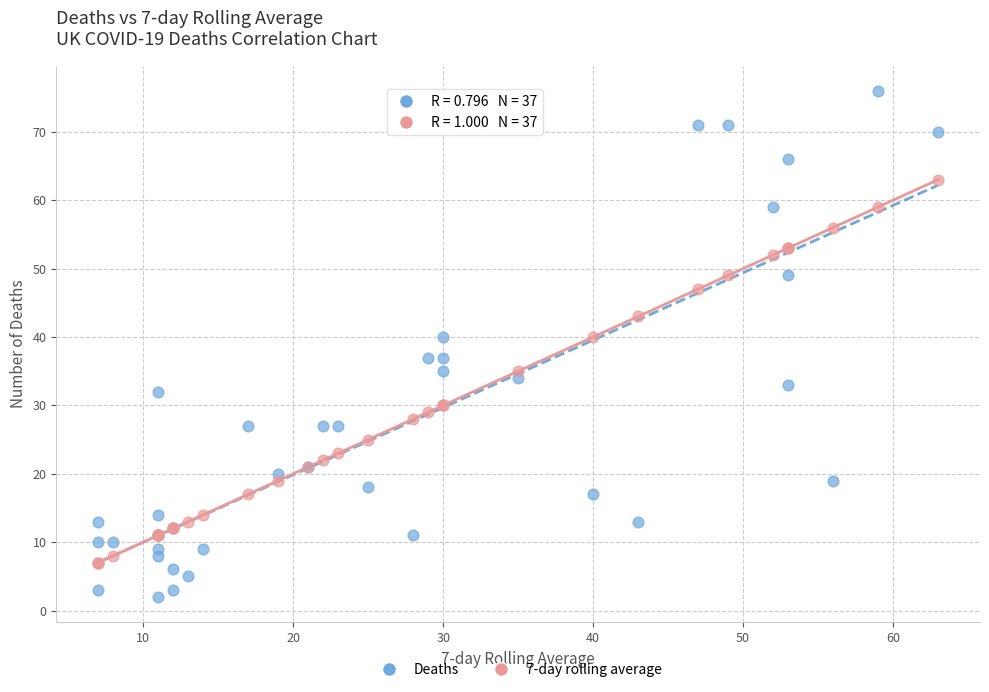

Which series has the widest spread of Y values?

Deaths